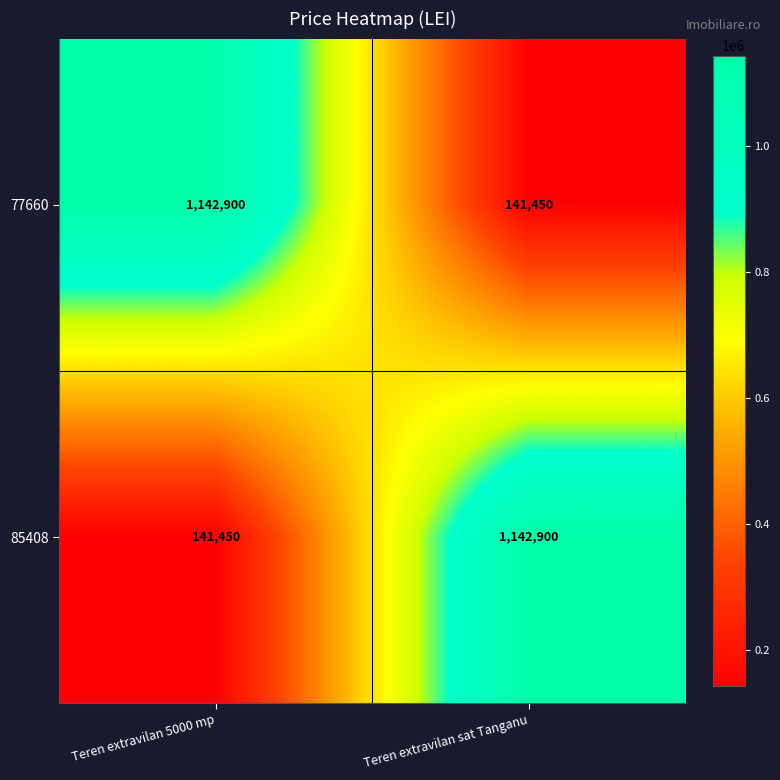

What is the total value across all series at Teren extravilan 5000 mp?

1284350